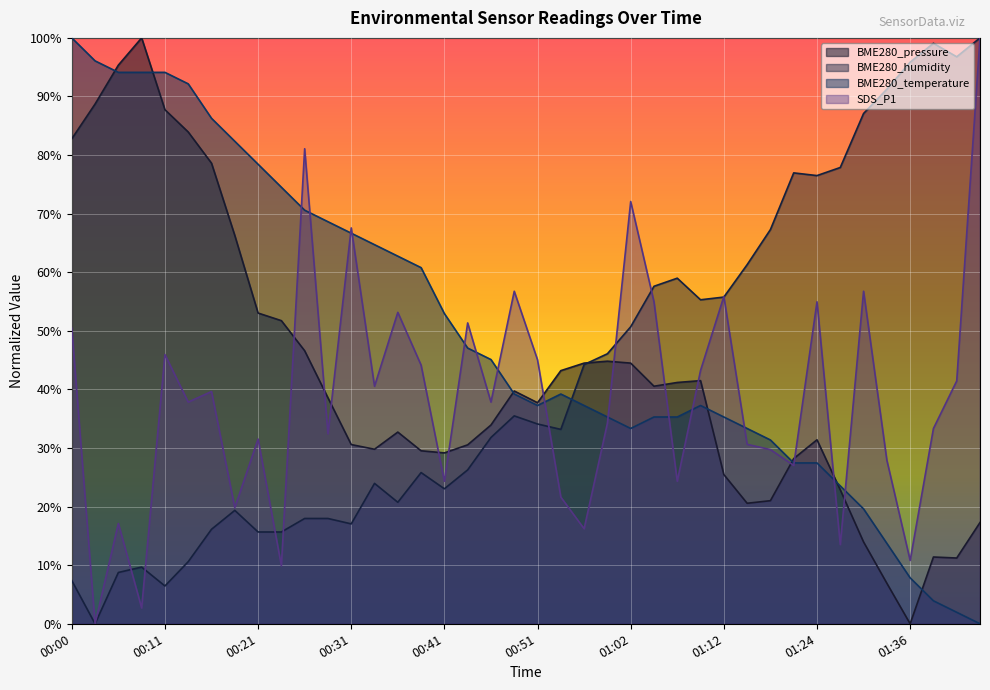

At which category does the chart reach its peak across all series?

00:08